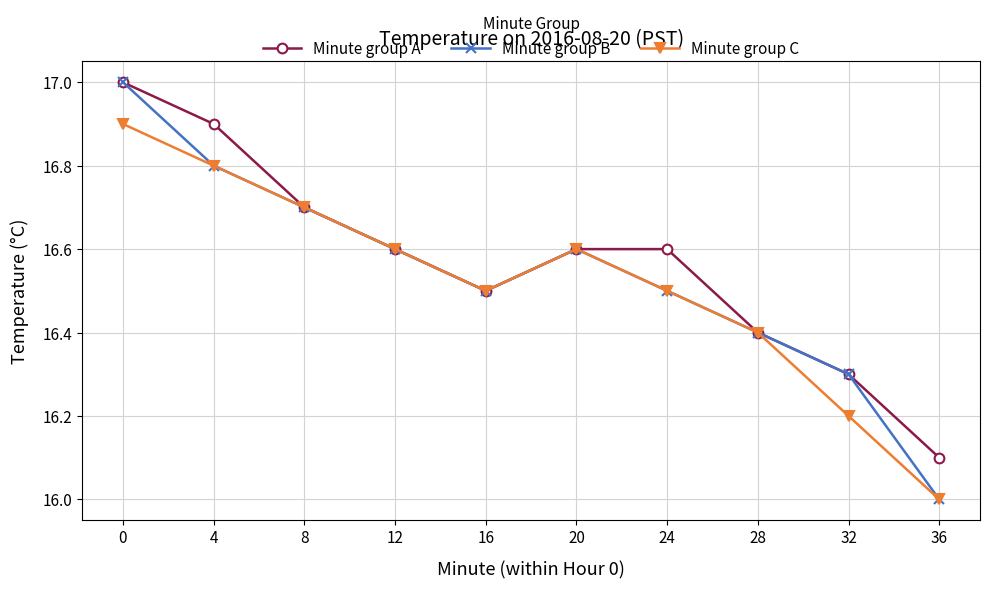

In Minute group B, how many points are higher than both neighbors (excluding endpoints)?

1